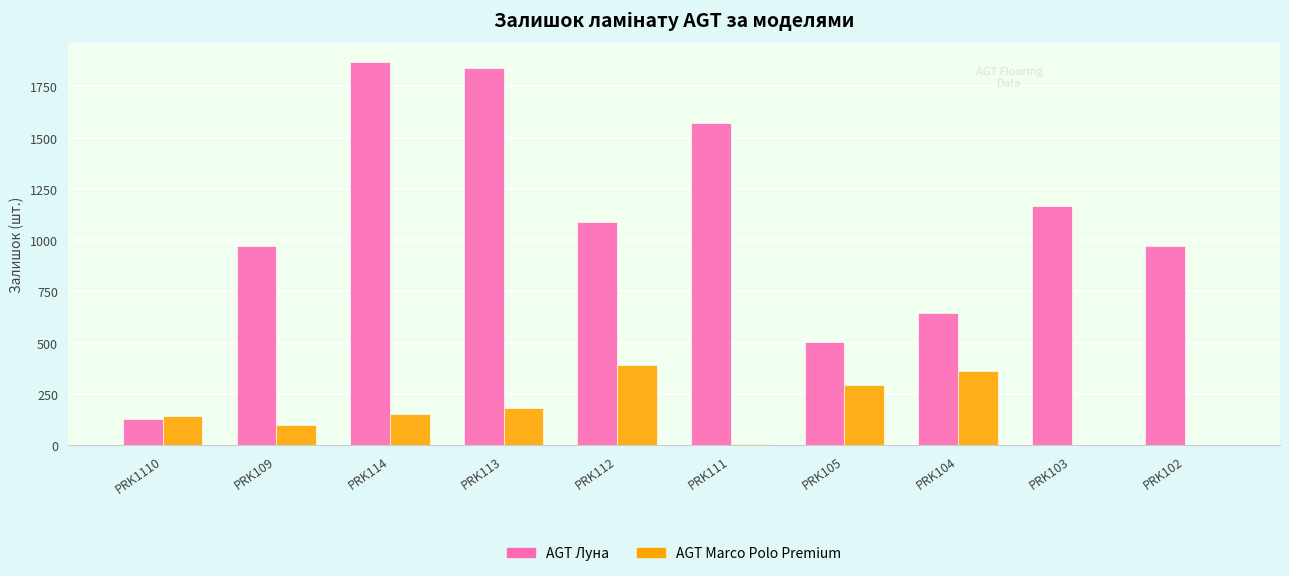

How many distinct data groups are displayed?

2